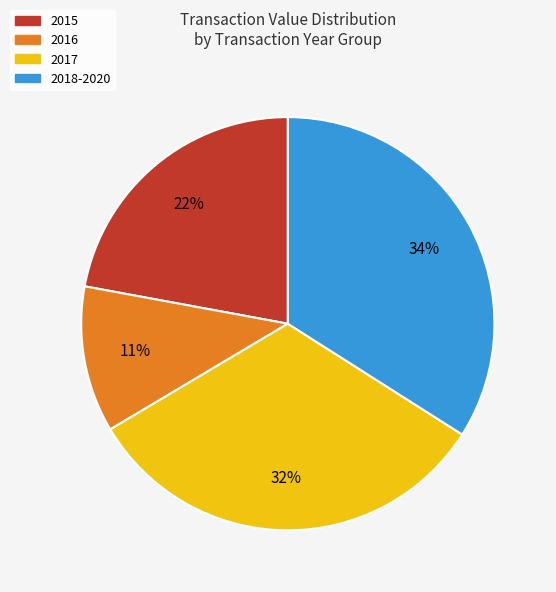

Which category has the smallest portion of the pie?

2016